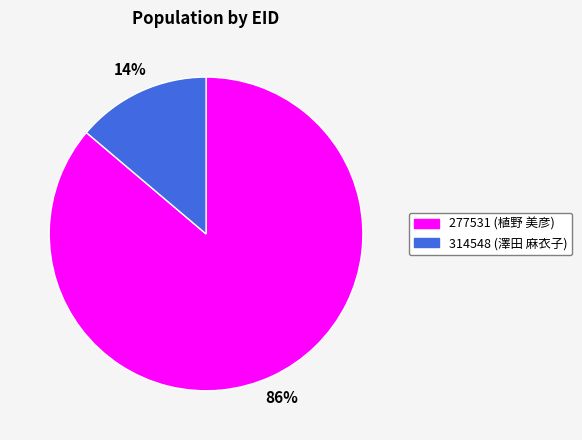

How many segments does this pie chart have?

2